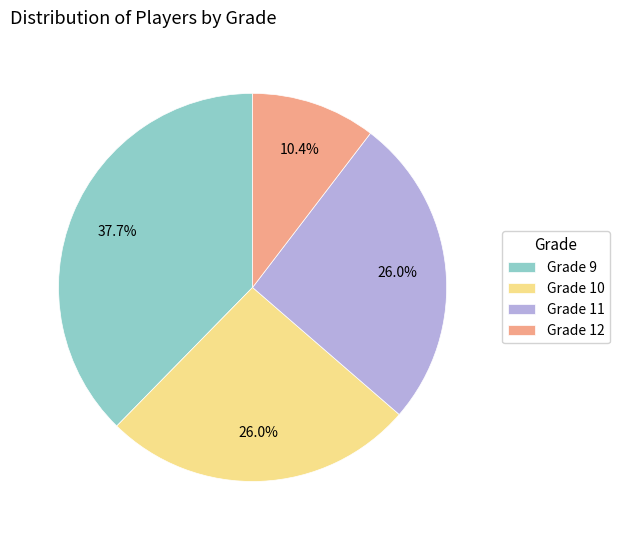

The Grade 11 slice represents 26% of the pie. True or false?

True